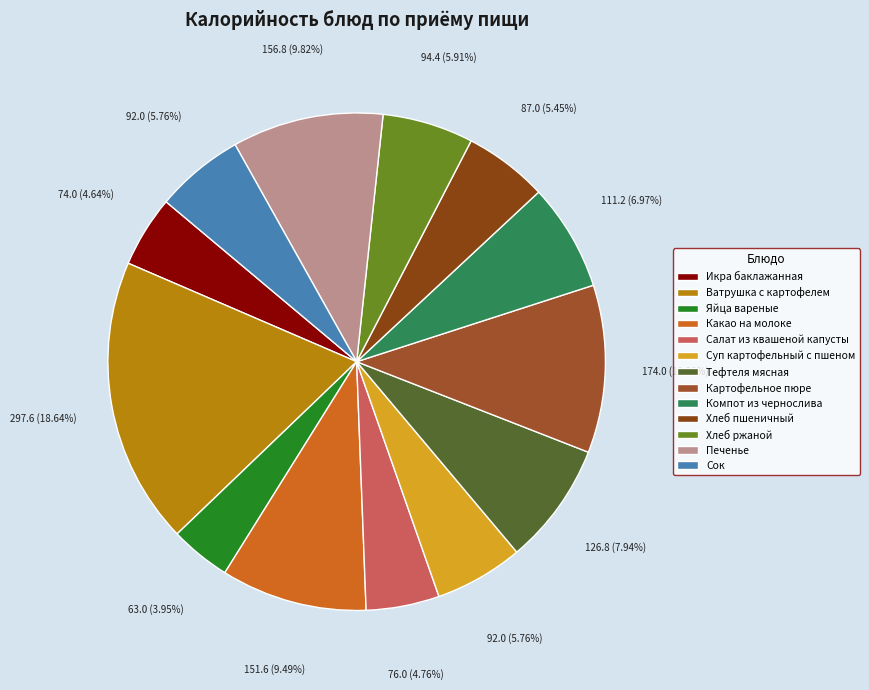

To the nearest percent, what percentage of the pie is Хлеб пшеничный?

5%